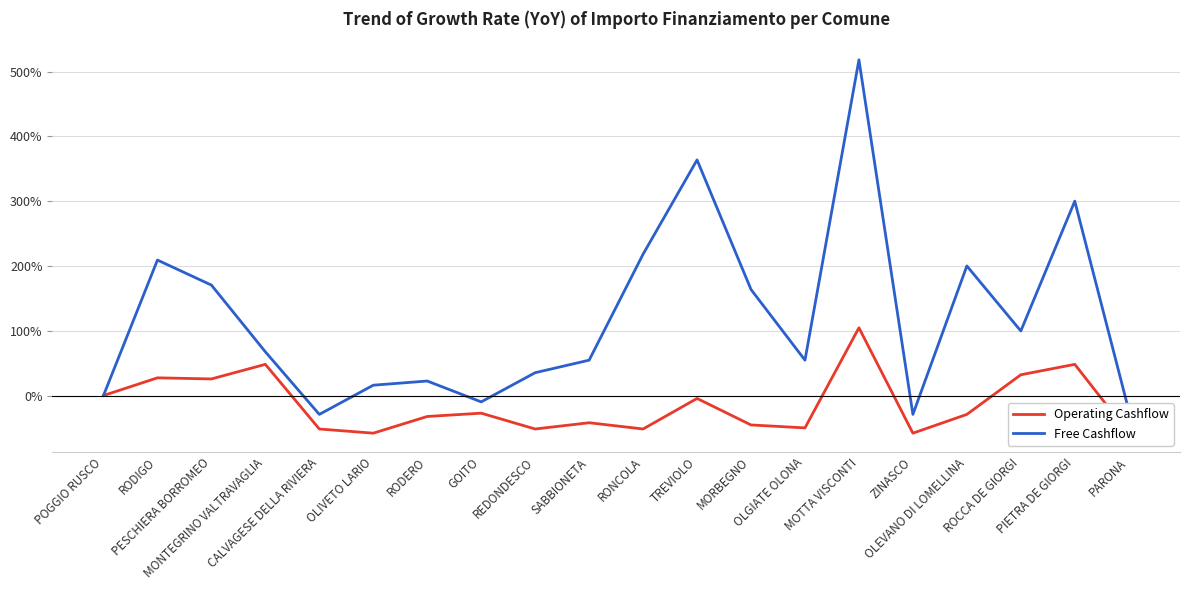

What position from the left is RODIGO?

2